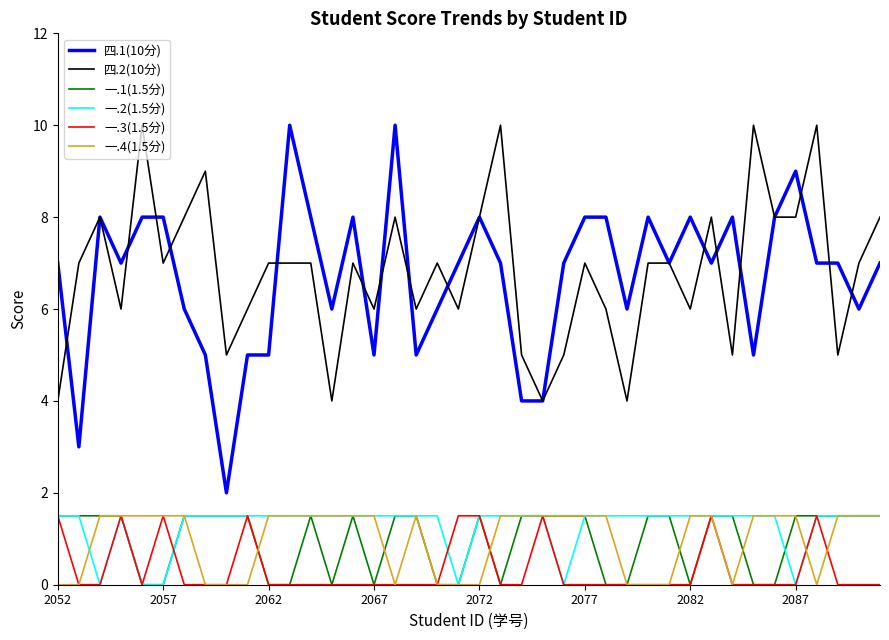

True or false: 四.2(10分) and 一.2(1.5分) intersect in this chart.

False